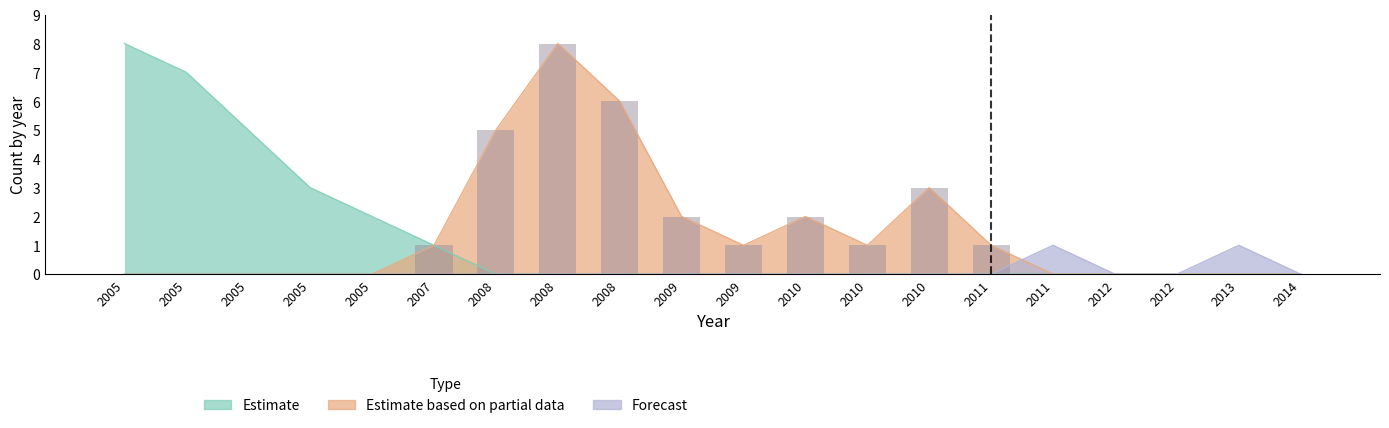

Are the bars grouped side by side (vs. stacked)?

Yes